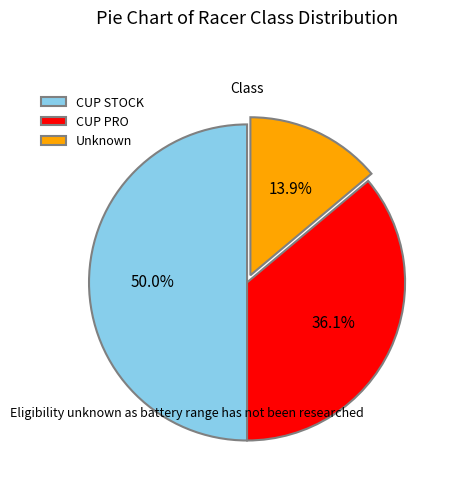

Count the number of slices in the pie.

3